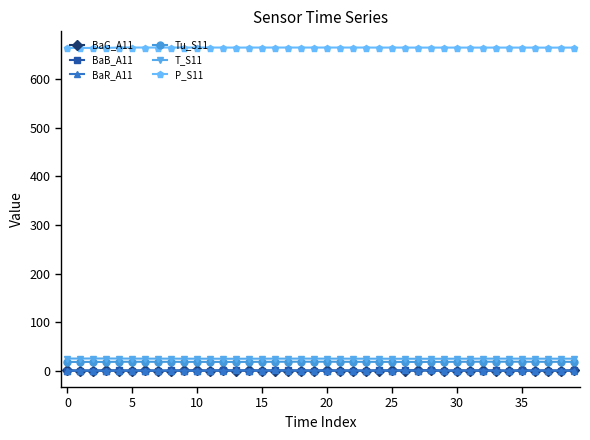

What is the lowest value of the T_S11 series?

24.6